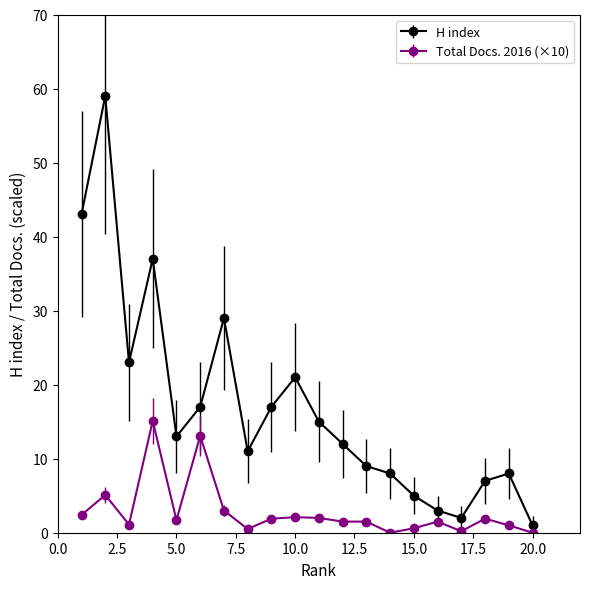

What is the highest value of the H index series?

59.0